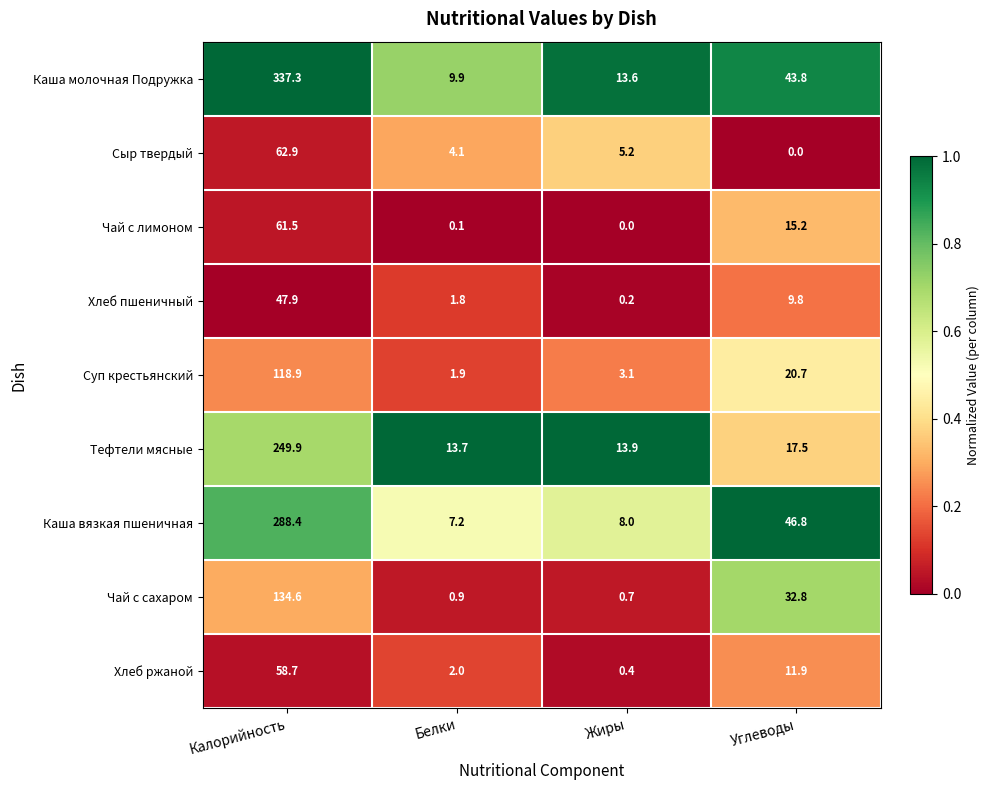

Which series changed the most between Калорийность and Жиры?

Каша молочная Подружка